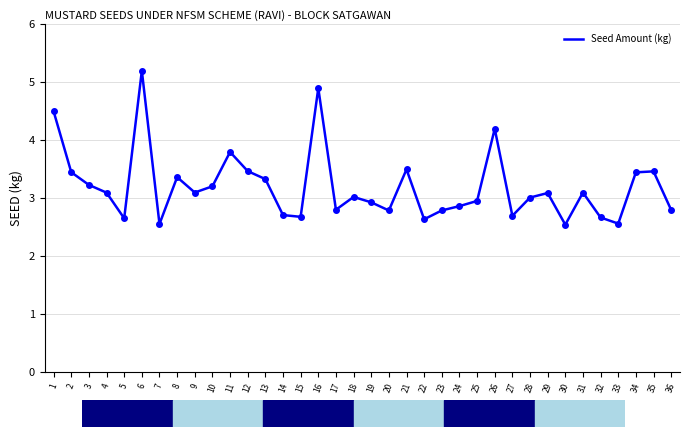

True or false: the data has more than 0 interior local peaks.

True